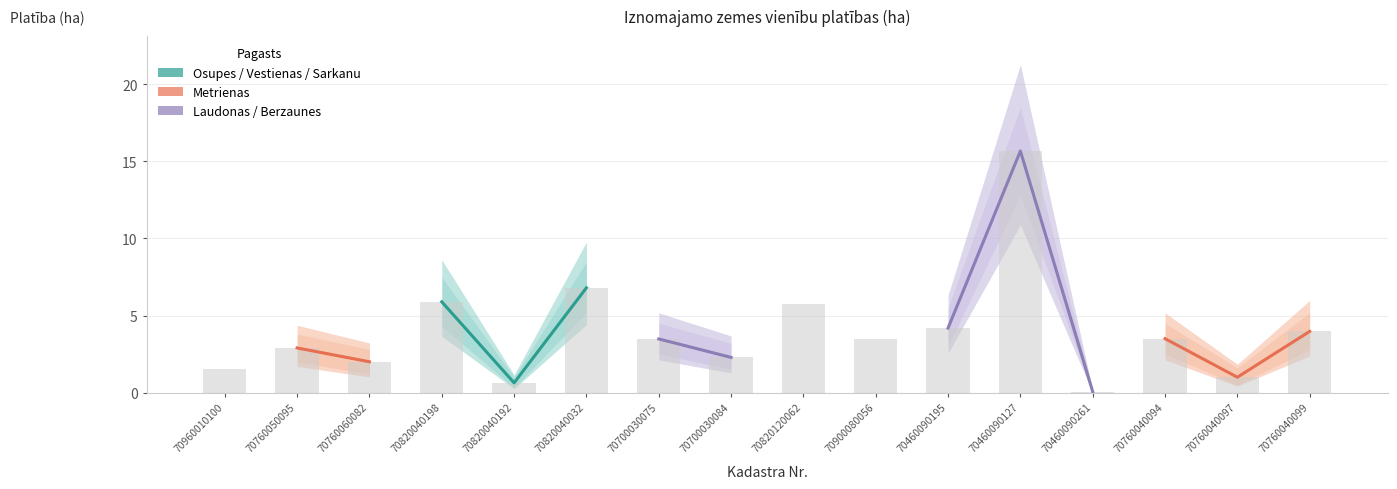

Which category has the lowest value in the Platiba_lower series?

70460090261